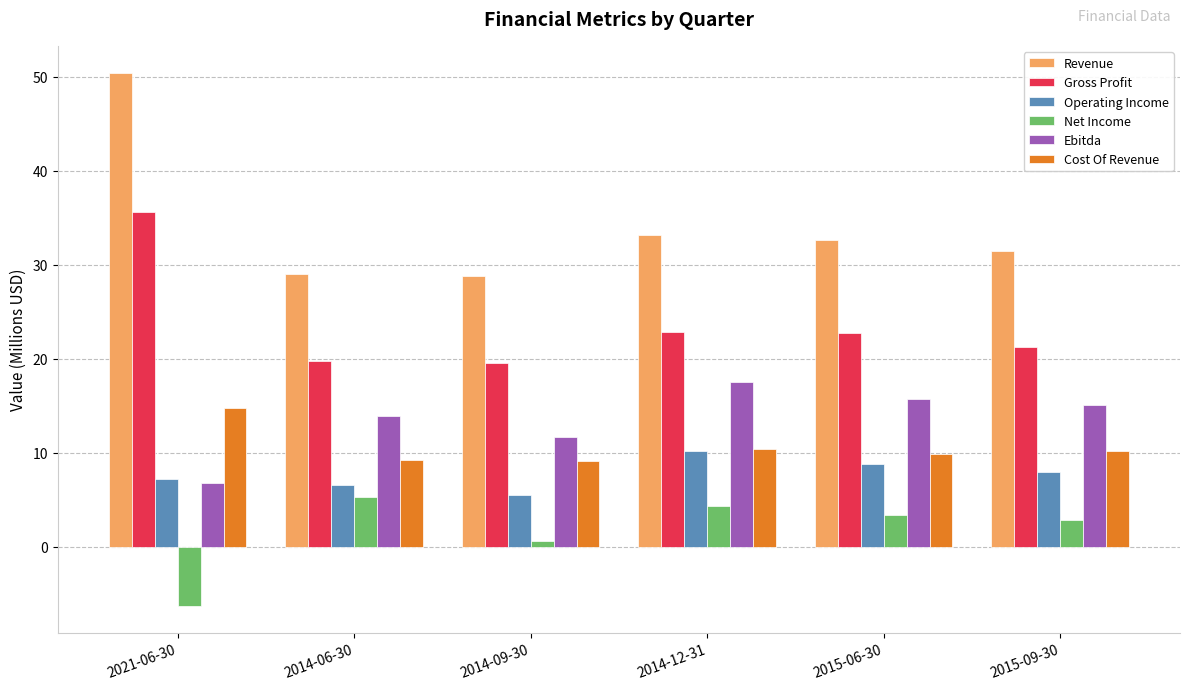

Rank the series by their maximum value, from highest to lowest.

Revenue, Gross Profit, Ebitda, Cost Of Revenue, Operating Income, Net Income